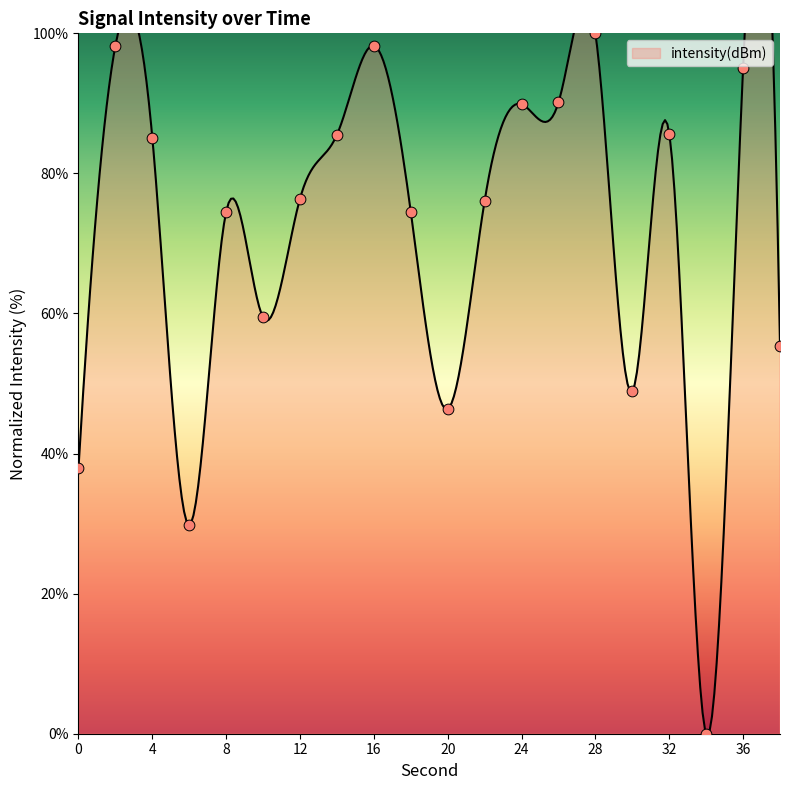

What is the change in value from 20 to 30?

+2.5